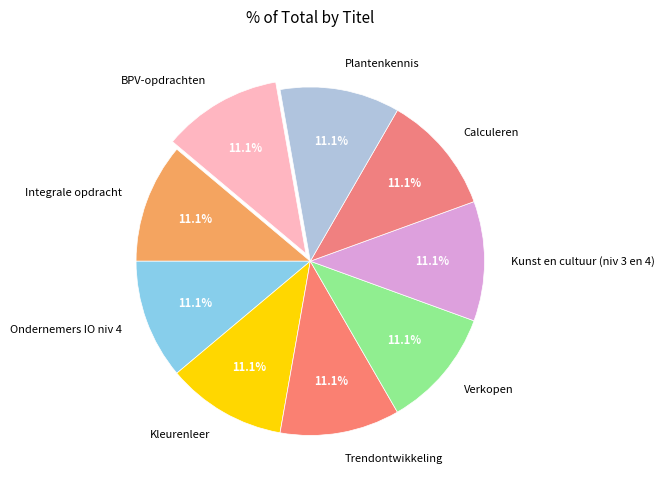

Does any single category account for the majority?

No